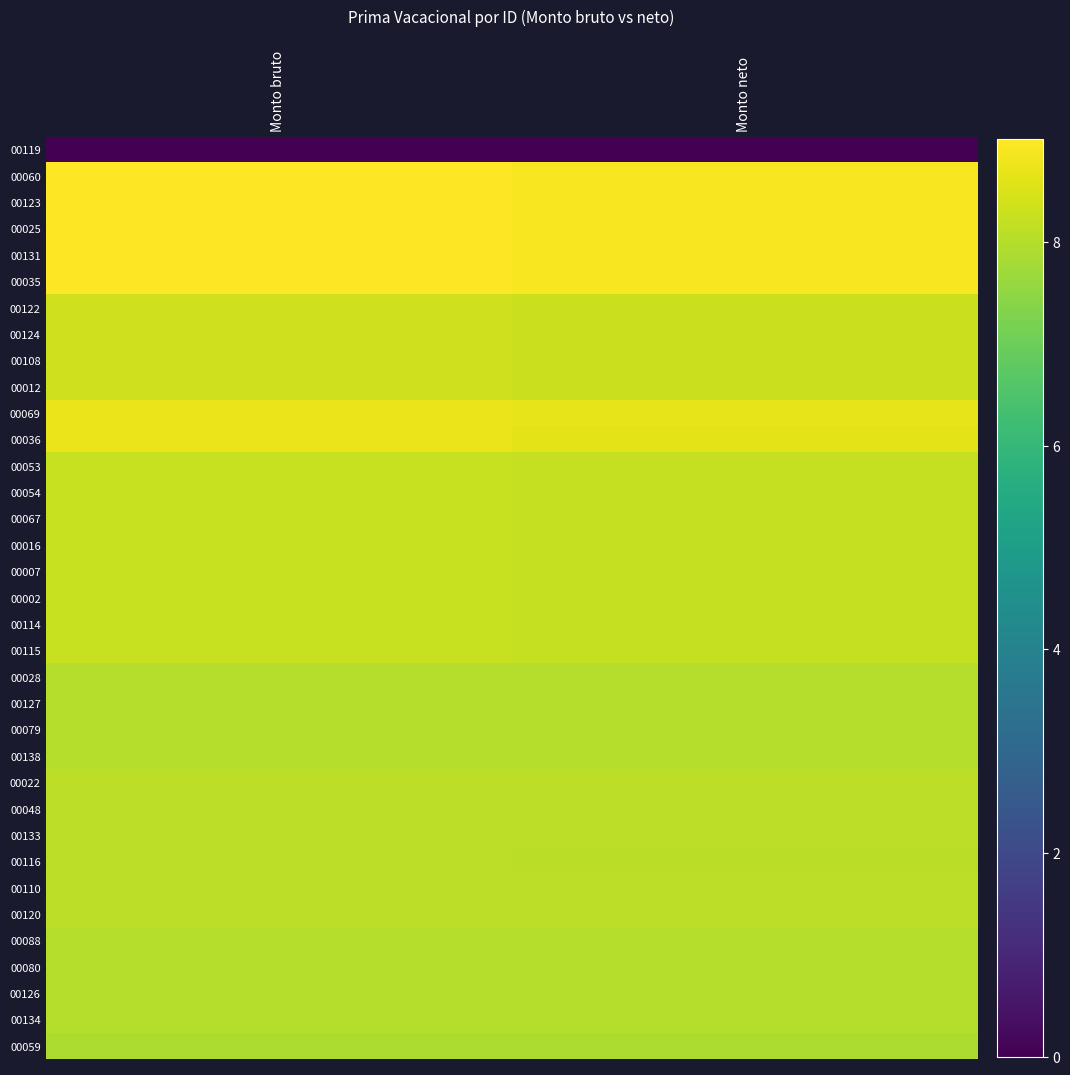

How many categories are shown in the chart?

2